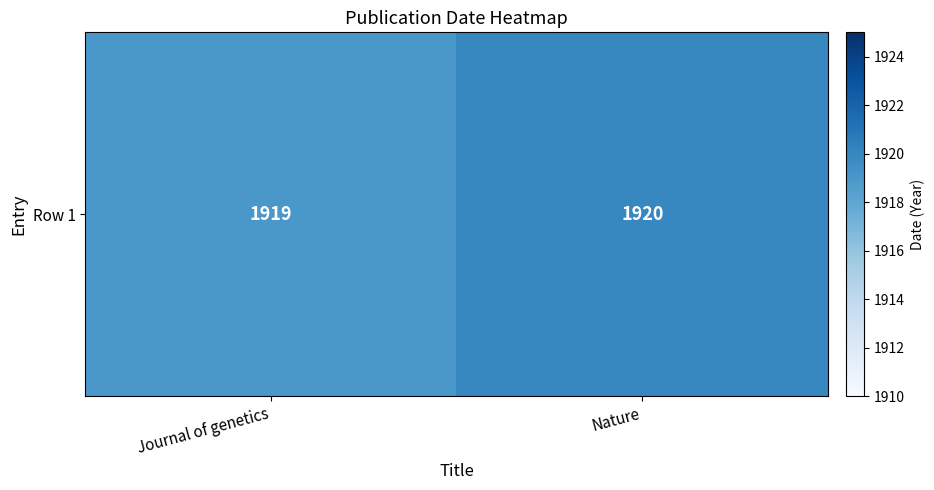

What is the sum of all values?

3839